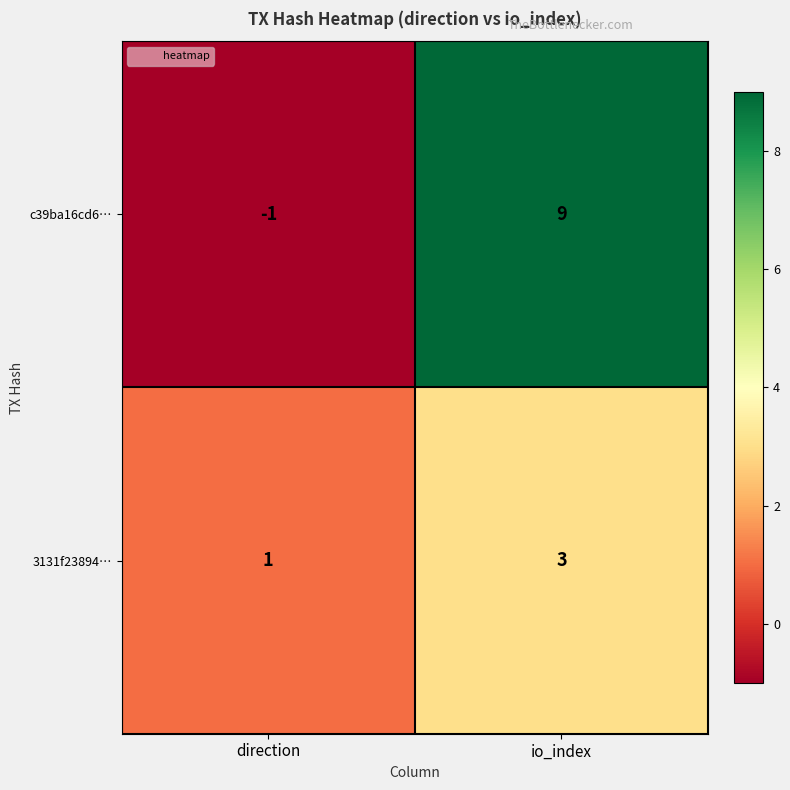

Which series has the largest total across all categories?

c39ba16cd6…